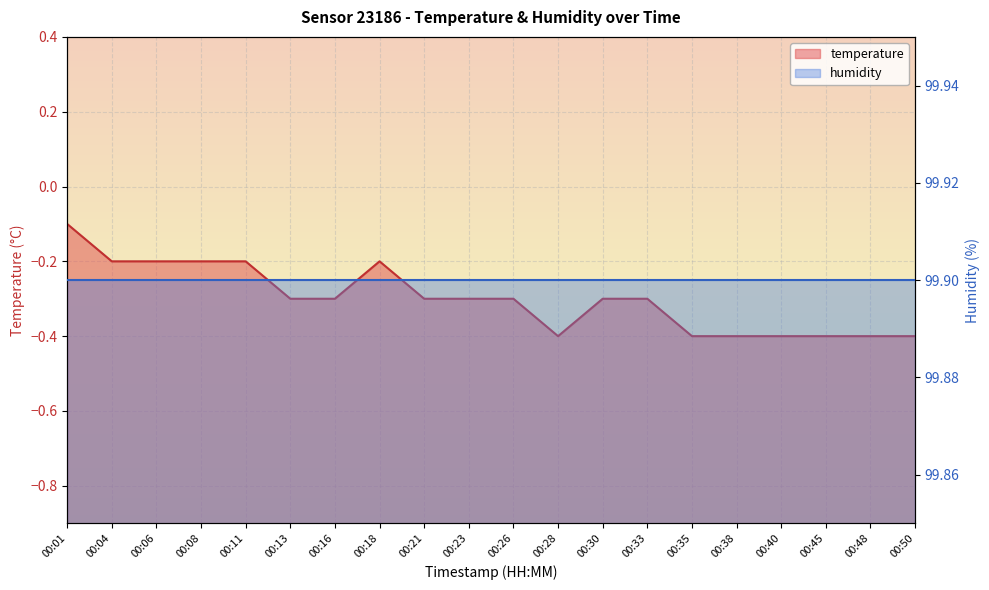

Reading left to right, extract all data points from this chart.

-0.1	-0.2	-0.2	-0.2	-0.2	-0.3	-0.3	-0.2	-0.3	-0.3	-0.3	-0.4	-0.3	-0.3	-0.4	-0.4	-0.4	-0.4	-0.4	-0.4